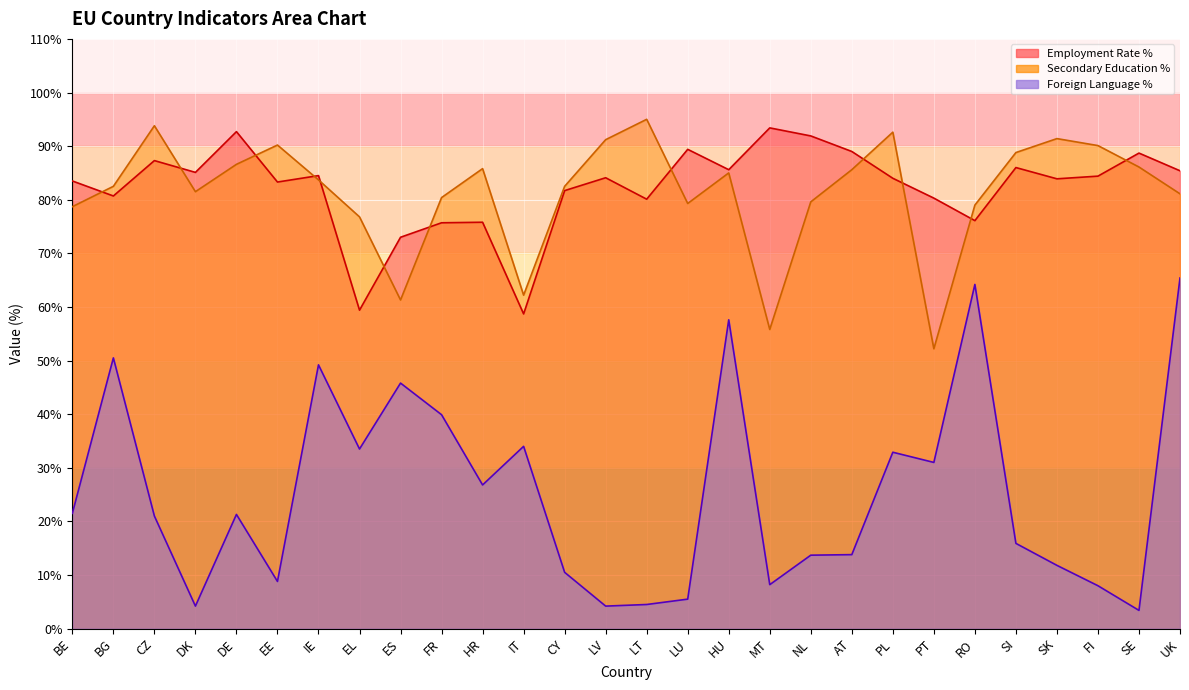

What is the spread (max minus min) of values at SE?

85.3